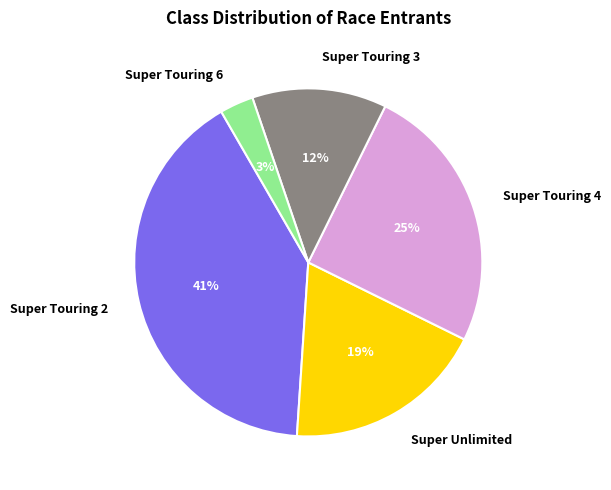

Count the number of slices in the pie.

5